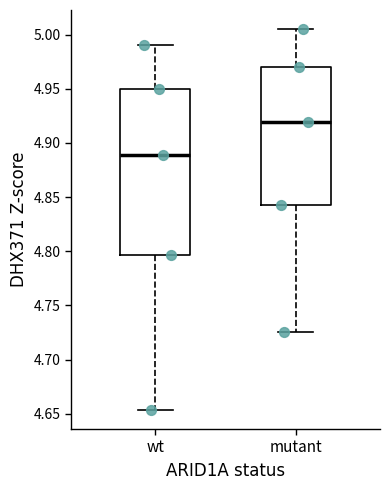

Reading left to right, transcribe this box plot: for each box, give where its median line is, the range the box spans, and where its two whiskers end, as read against the y-axis. The values are not printed on the chart, so give them approximately, as read against the axis.

wt: median 4.890, box 4.795 to 4.950, whiskers 4.655 to 4.990
mutant: median 4.920, box 4.845 to 4.970, whiskers 4.725 to 5.005